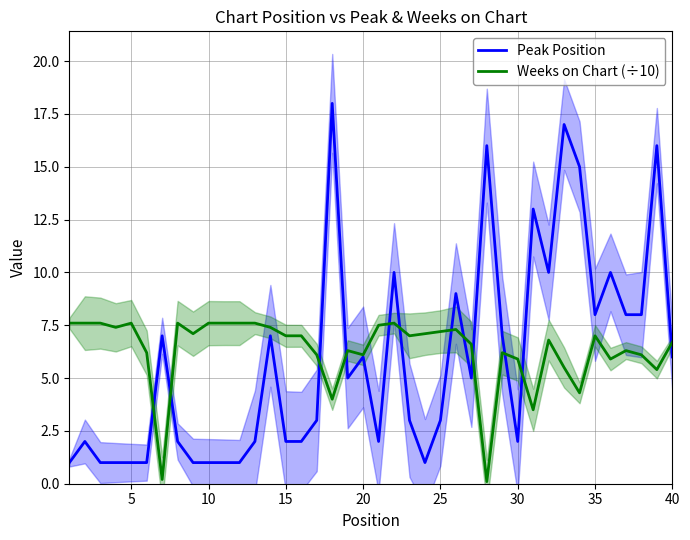

After their last crossing, which series has the higher values: Weeks on Chart (÷10) or Peak Position?

Weeks on Chart (÷10)